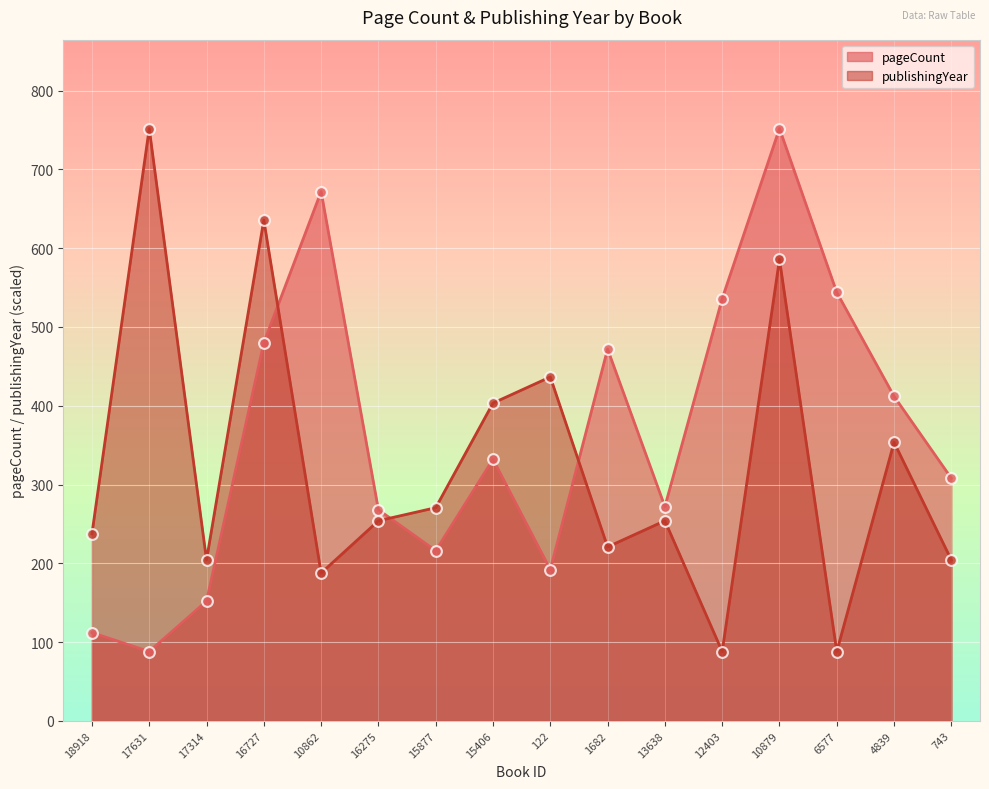

Which series reaches the minimum Y coordinate?

pageCount